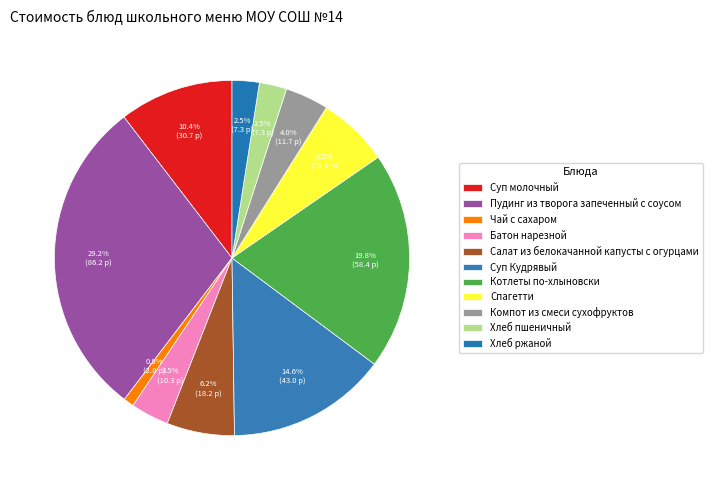

Do Компот из смеси сухофруктов and Суп молочный together represent more than half of the pie?

No